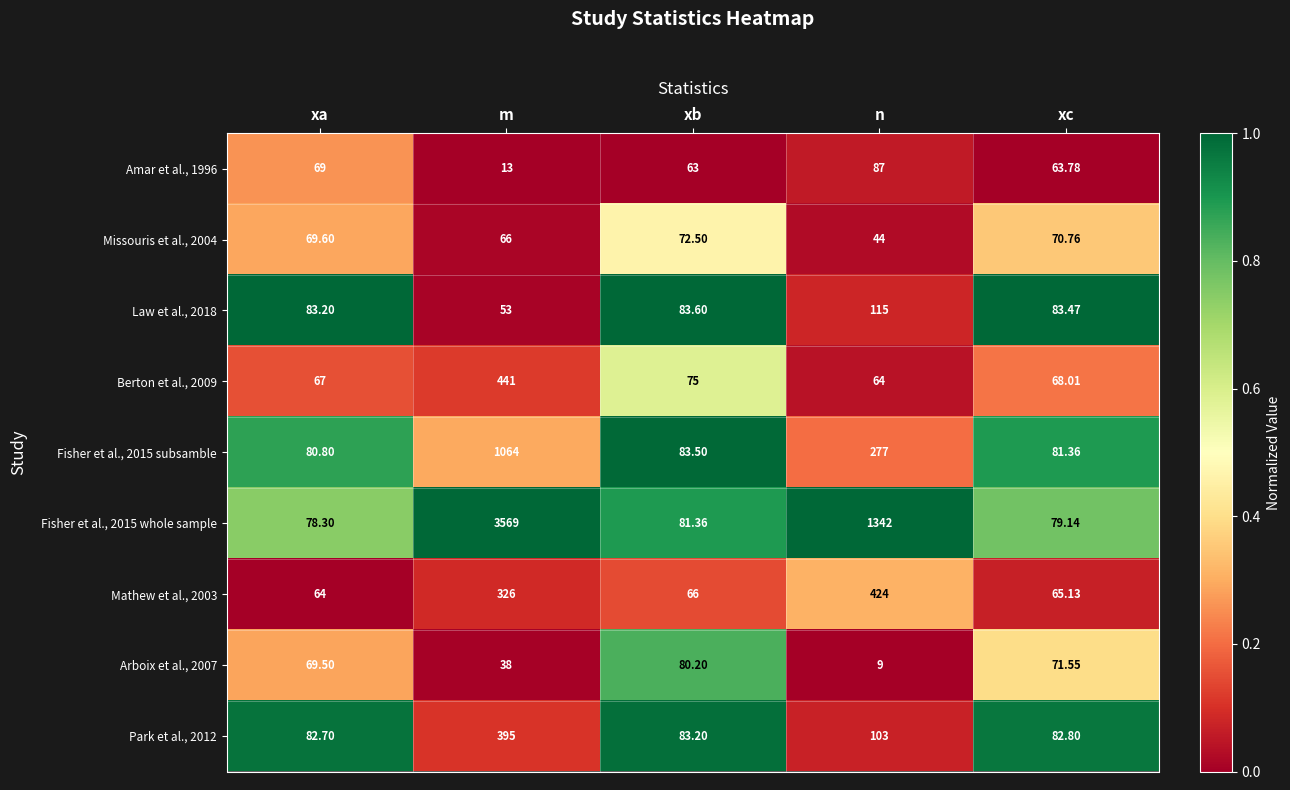

At which label does Amar et al., 1996 first exceed 63?

xa